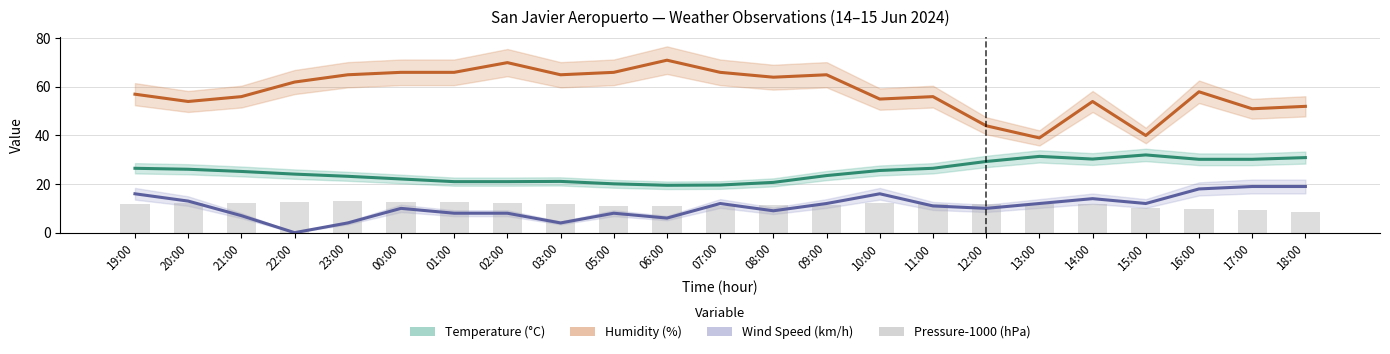

Rank the series by their maximum value, from lowest to highest.

Pressure-1000 (hPa), Wind Speed (km/h), Temperature (°C), Humidity (%)